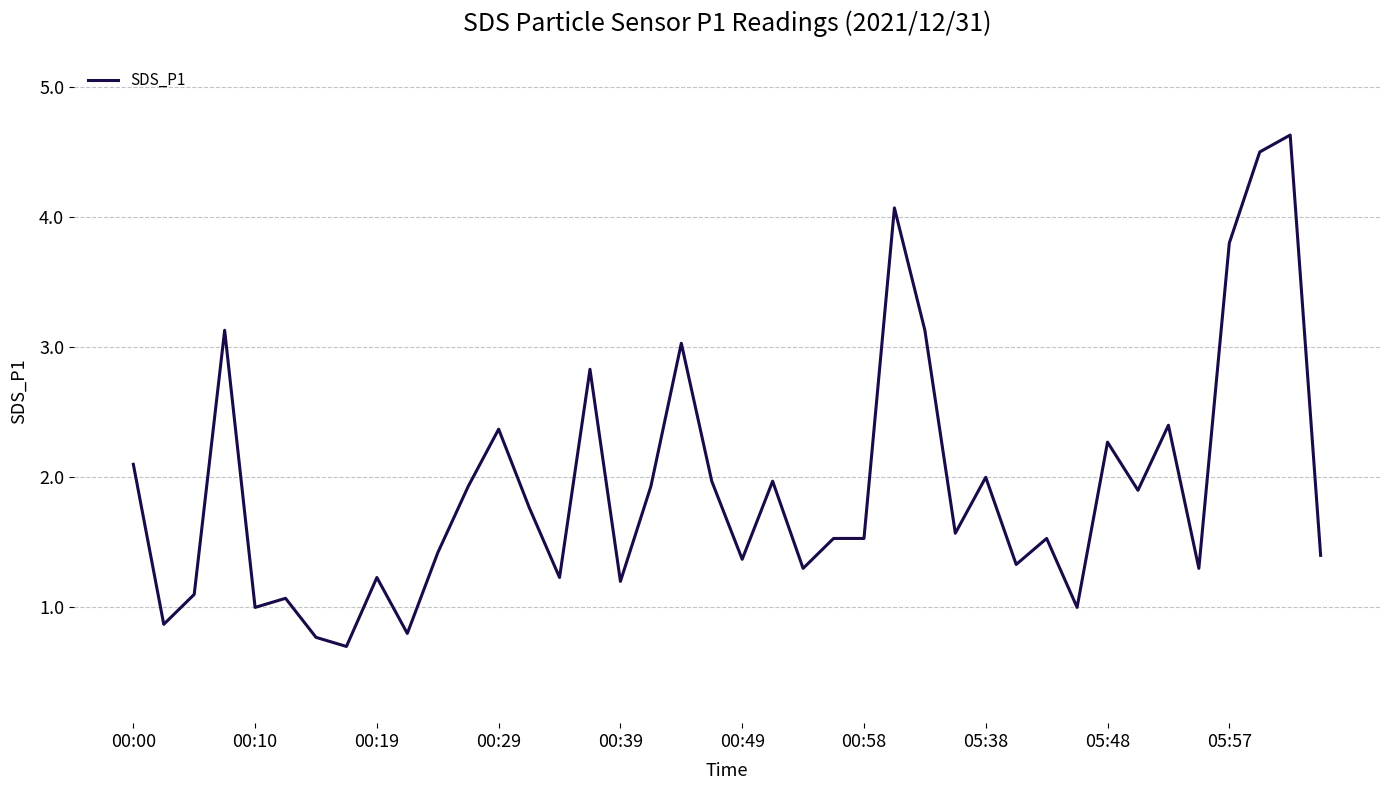

What is the greatest value displayed?

4.6